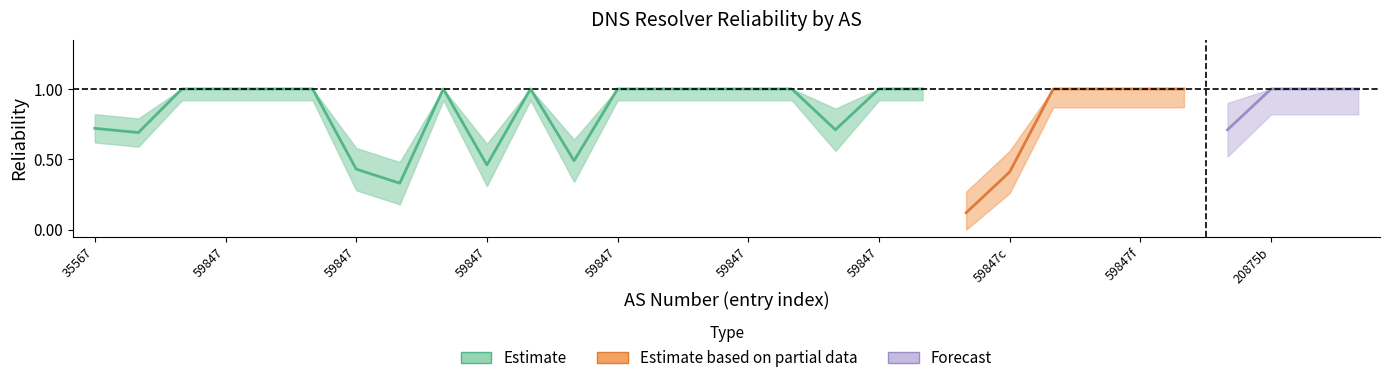

What is the label of the 20th point from the left?

59847